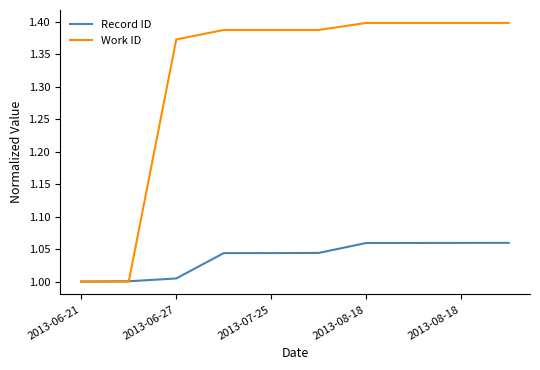

List the series in order of their peak value, highest first.

Work ID, Record ID